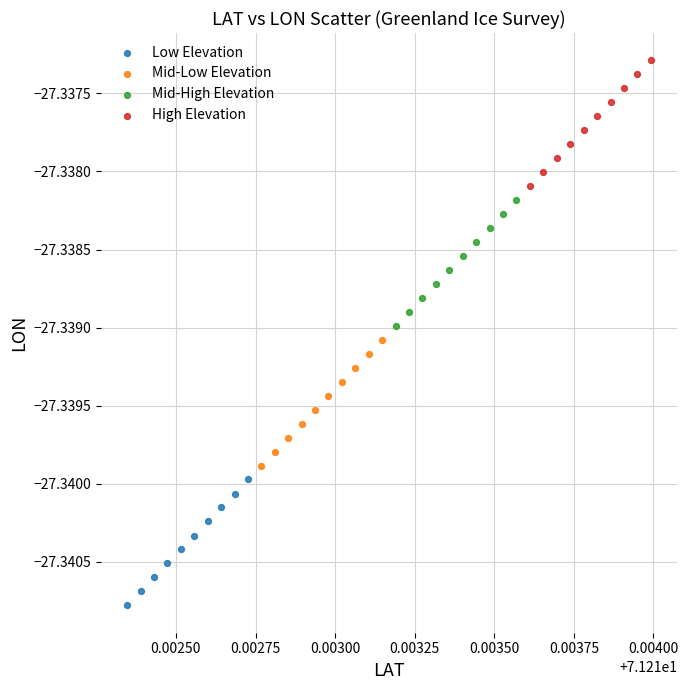

Which series reaches the maximum Y coordinate?

High Elevation